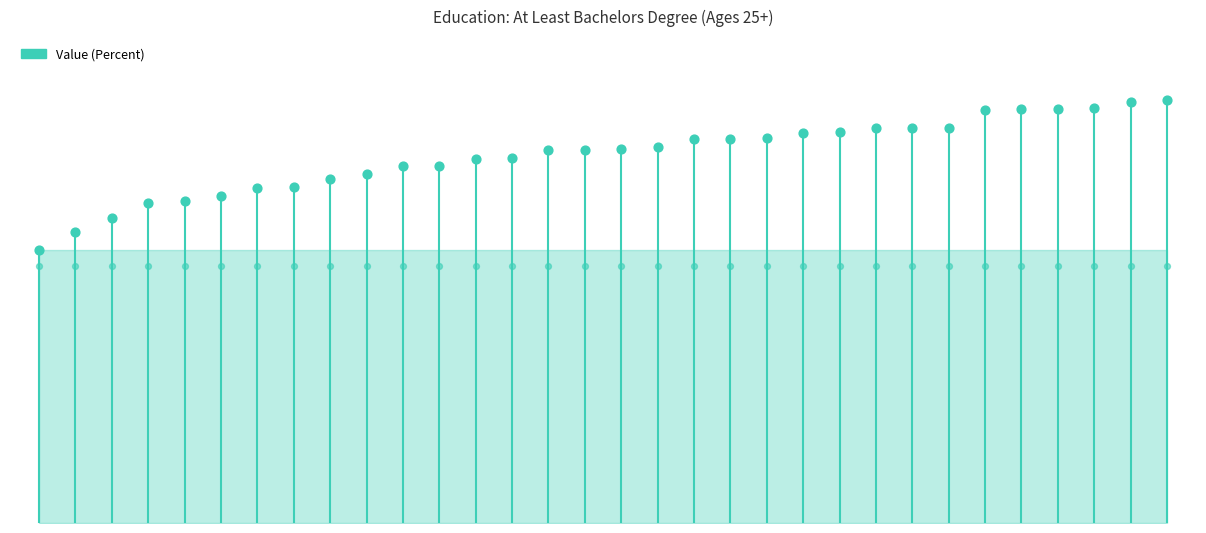

What is the change in value from Mississippi to Nevada?

+2.9